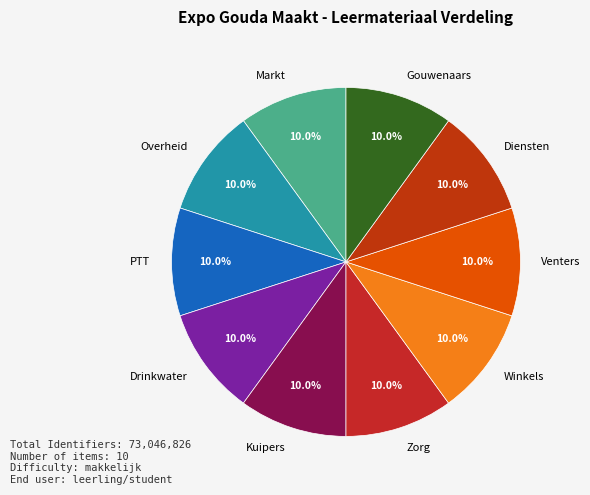

The Winkels slice represents 10% of the pie. True or false?

True